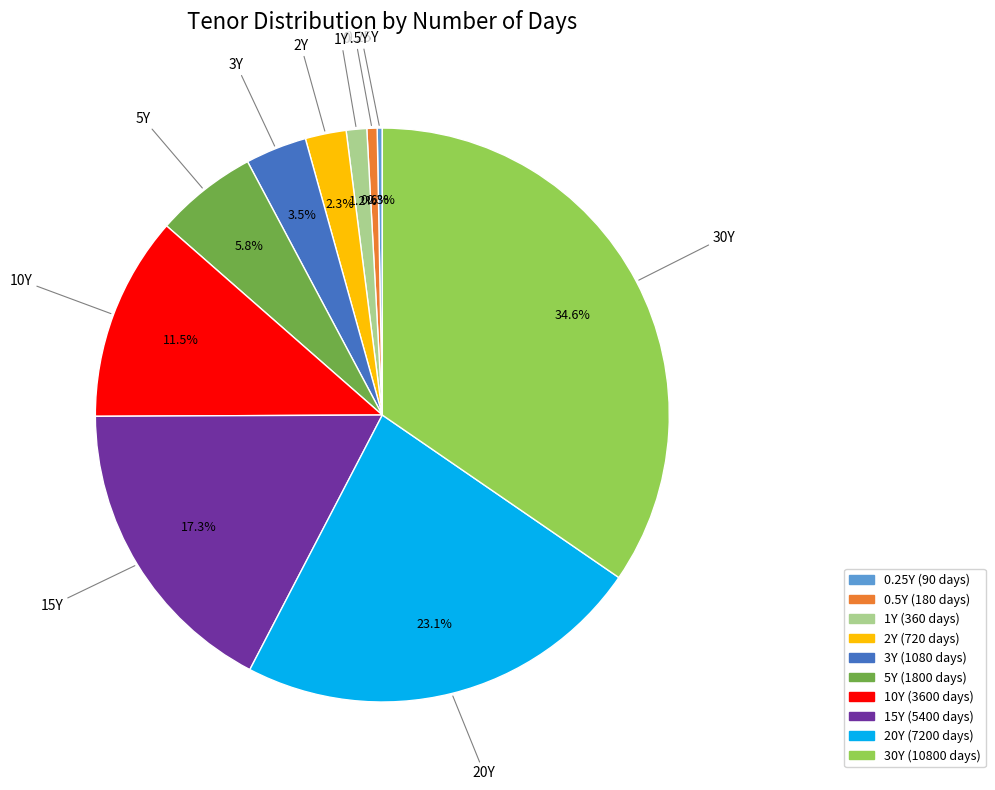

What percentage is the 5Y slice, to the nearest percent?

6%